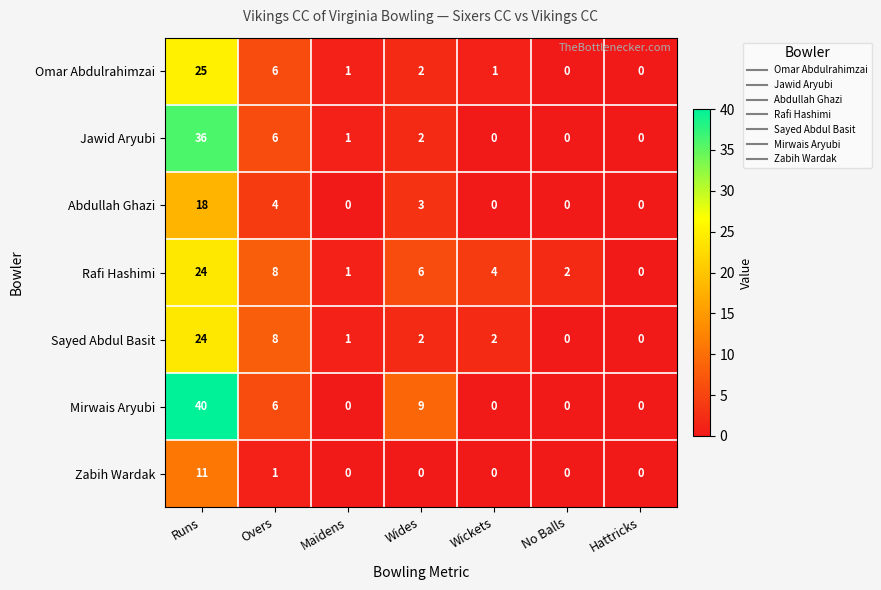

What is the sum of all Abdullah Ghazi values?

25